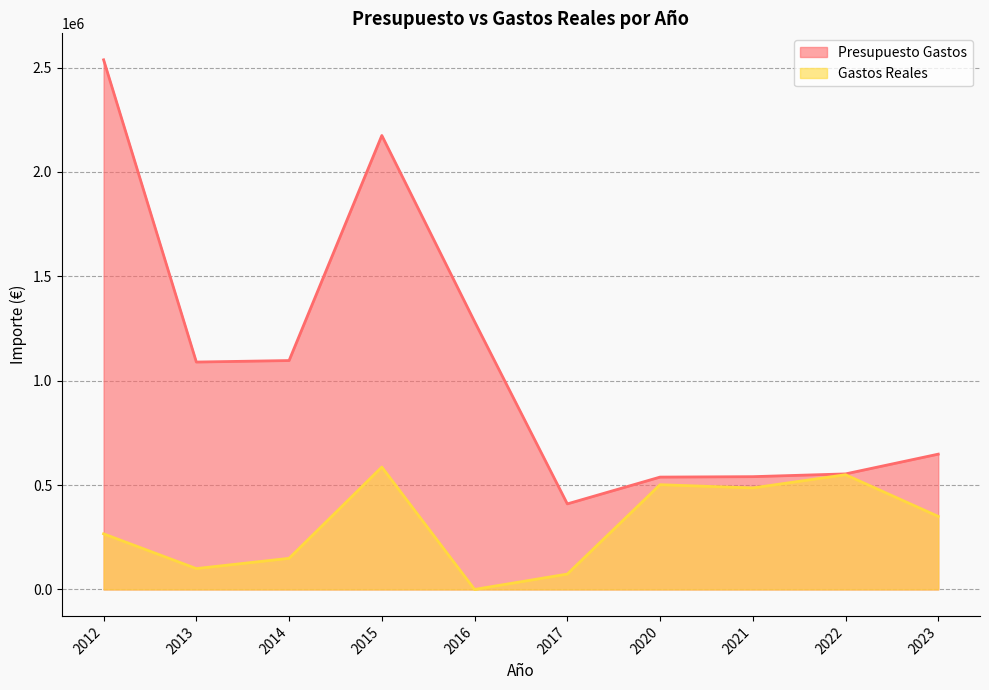

What is the difference between the maximum and minimum values in the Gastos Reales series?

586150.0